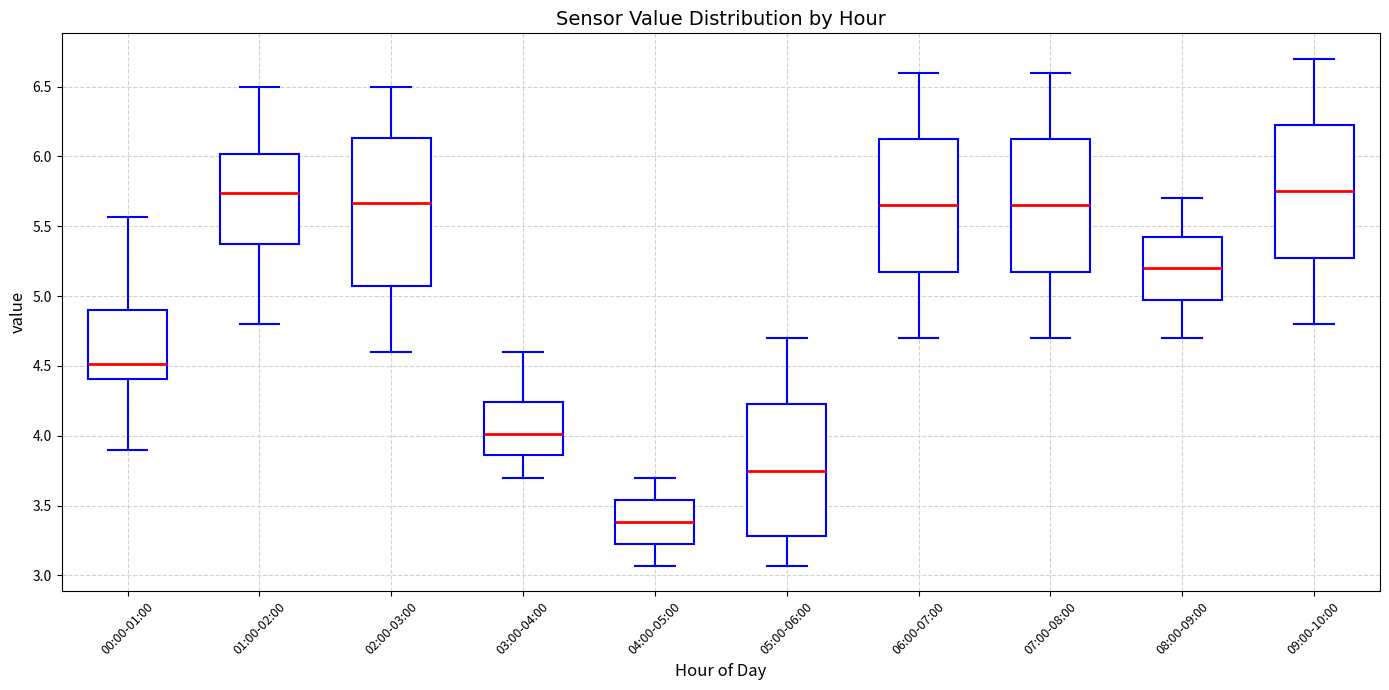

Where is the lower edge of the box for 09:00-10:00 on the y-axis? The values are not printed on the chart, so give them approximately, as read against the axis.

5.30